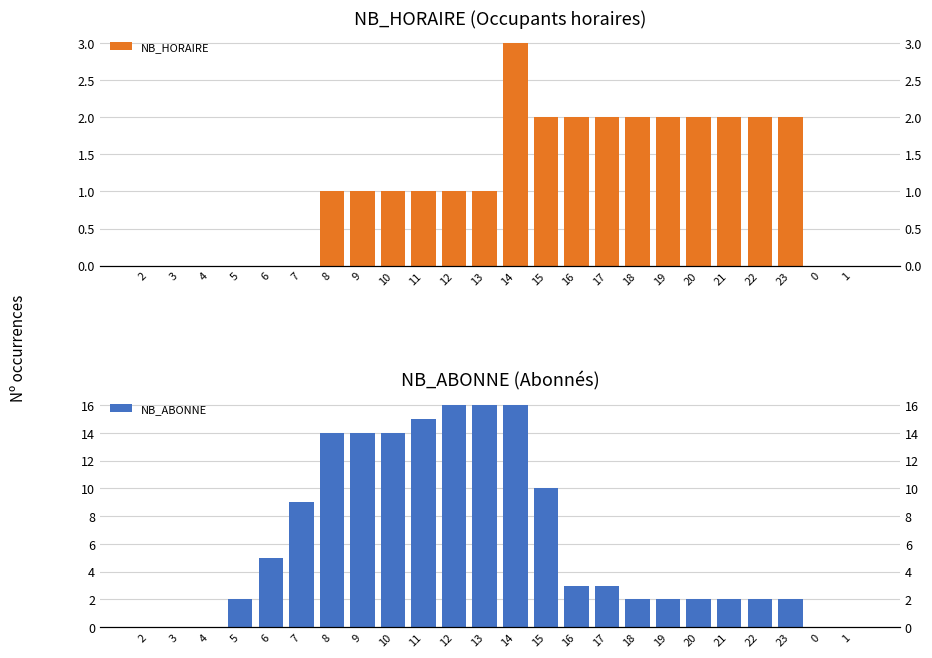

What is the difference between the NB_ABONNE values at 21 and 11?

13